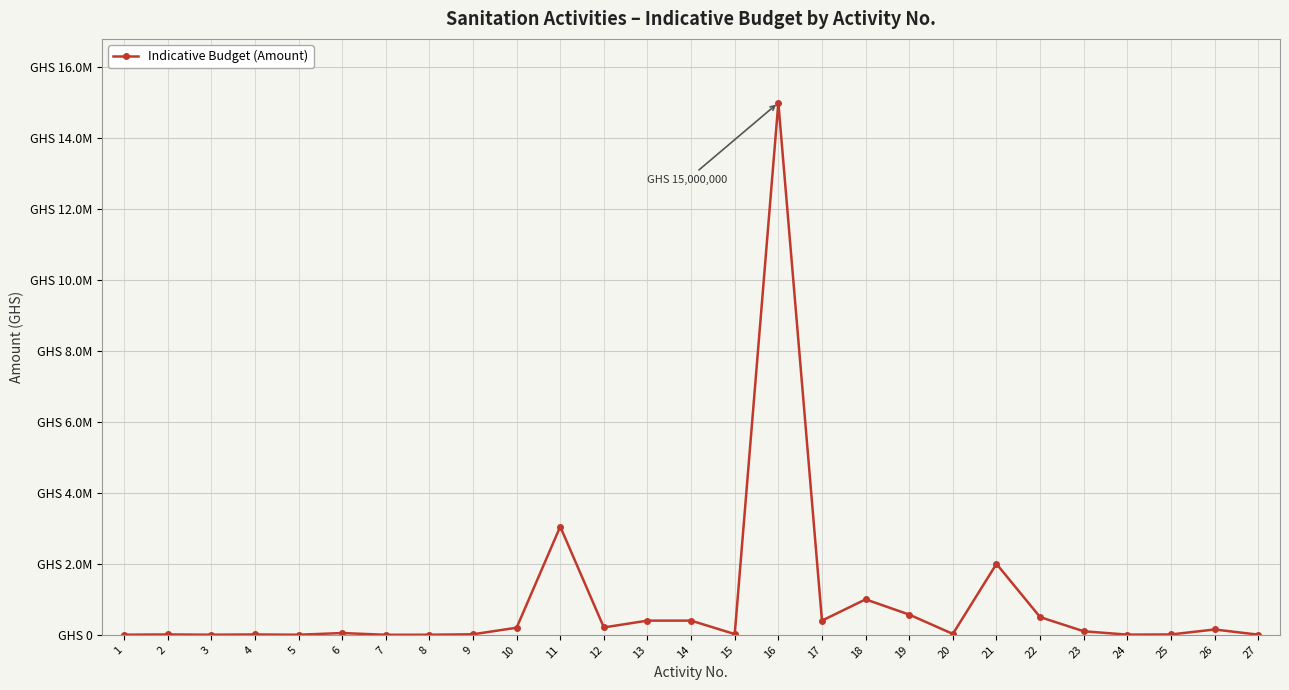

What is the maximum value shown in the chart?

15000000